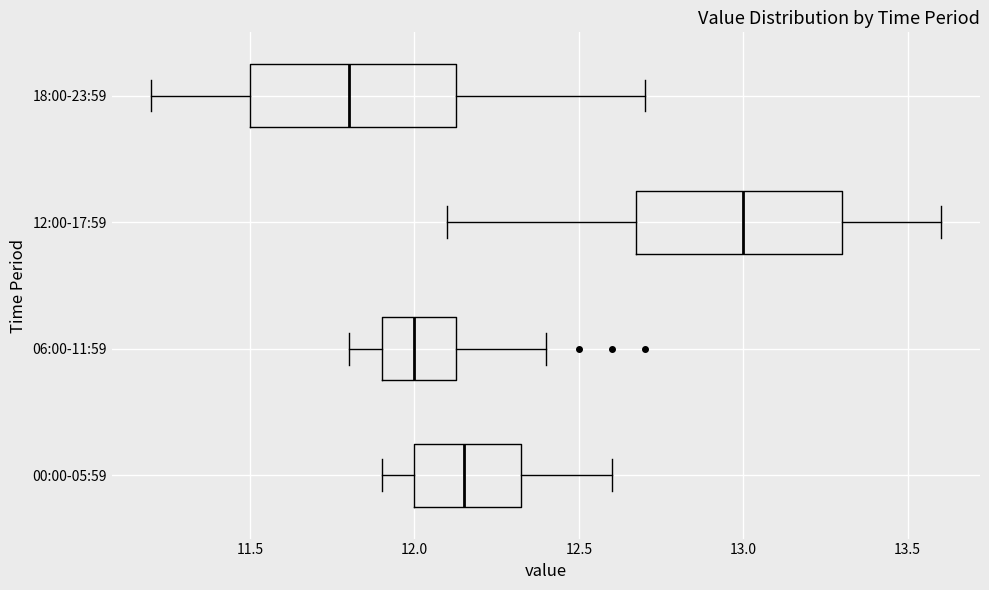

Reading bottom to top, read every box against the x-axis: the position of its median line, the range the box covers, and the ends of its whiskers. The values are not printed on the chart, so give them approximately, as read against the axis.

00:00-05:59: median 12.15, box 12.00 to 12.35, whiskers 11.90 to 12.60
06:00-11:59: median 12.00, box 11.90 to 12.15, whiskers 11.80 to 12.40
12:00-17:59: median 13.00, box 12.70 to 13.30, whiskers 12.10 to 13.60
18:00-23:59: median 11.80, box 11.50 to 12.15, whiskers 11.20 to 12.70